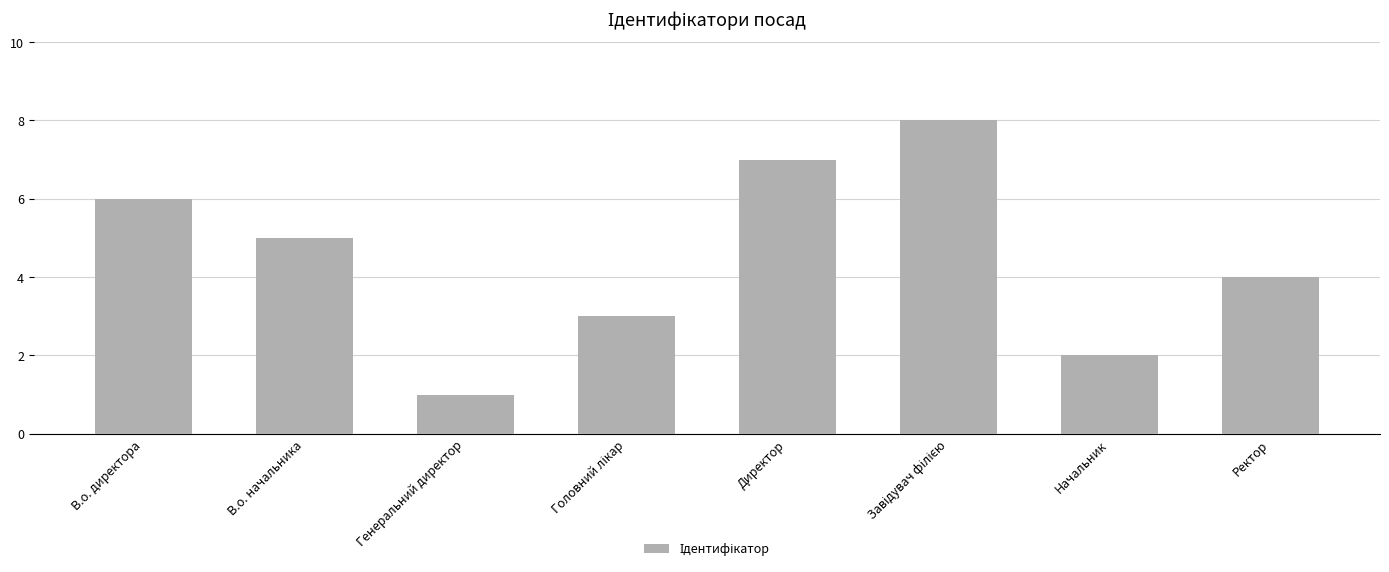

What is the change in value from Генеральний директор to Директор?

+6